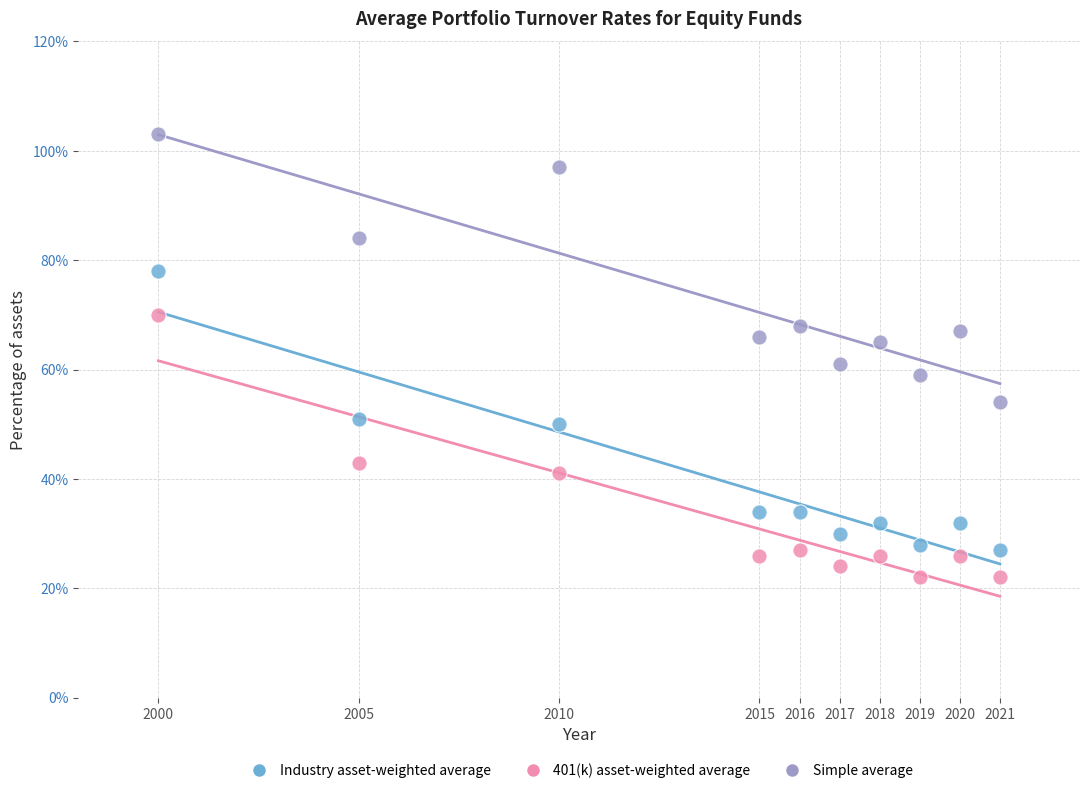

Which series contains the highest Y value?

Simple average